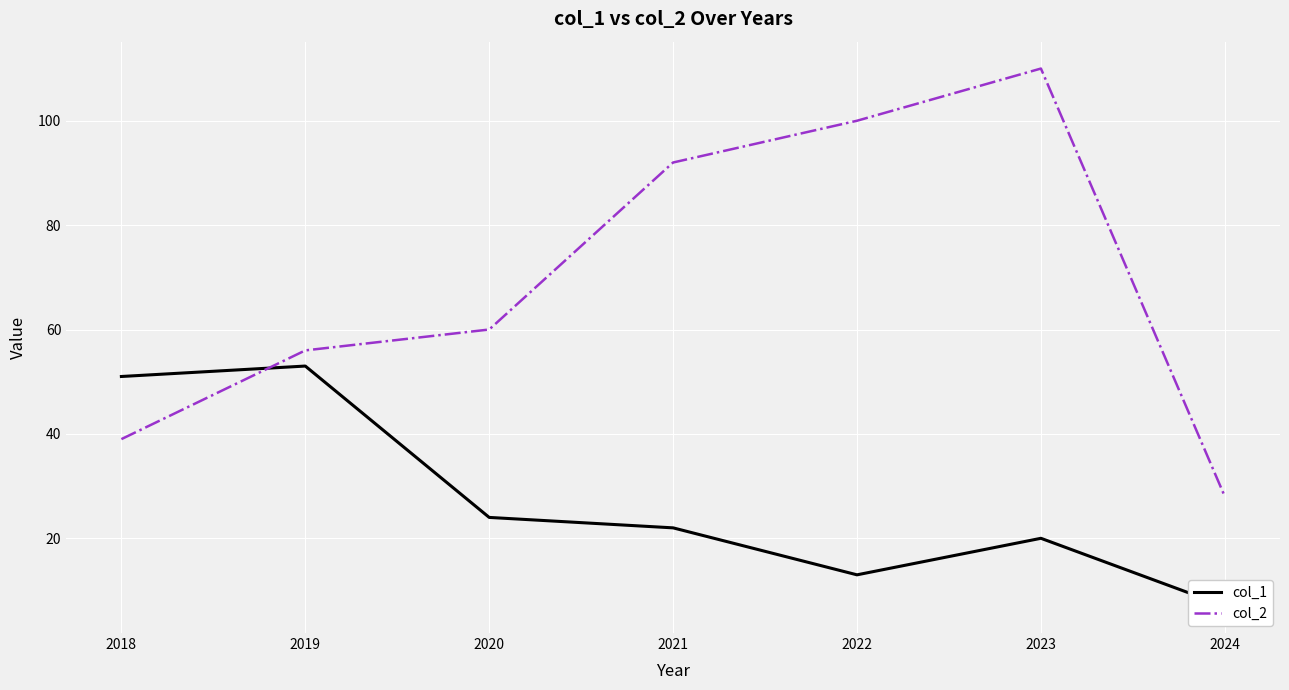

Rank the series by their average value, from lowest to highest.

col_1, col_2